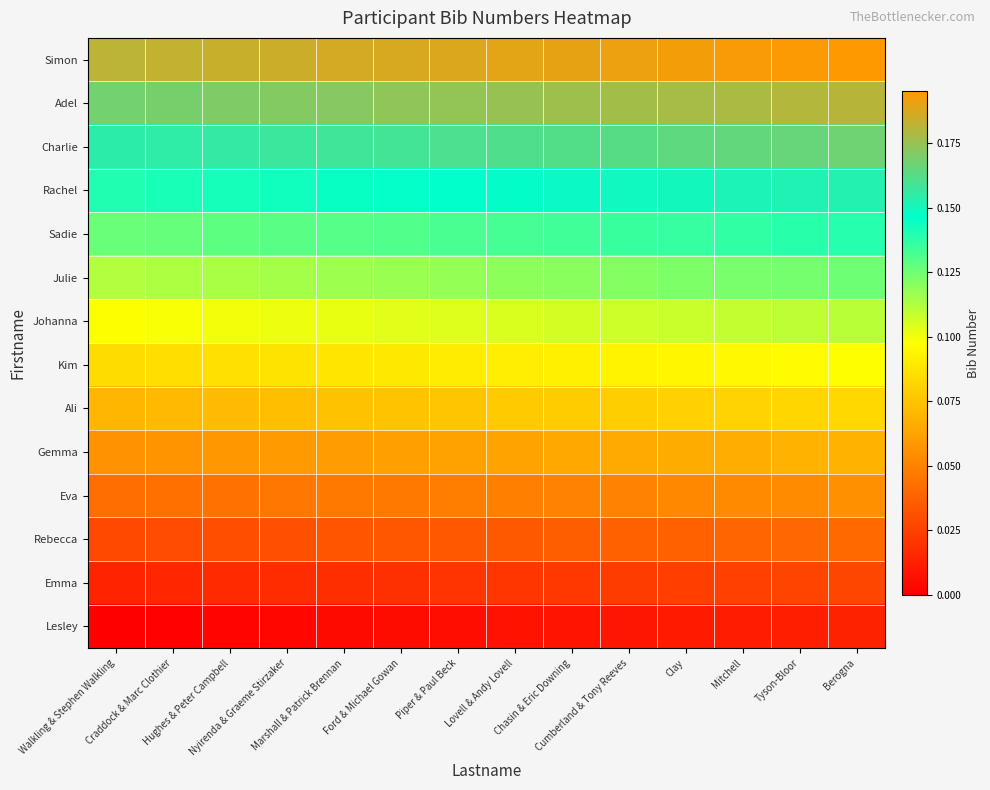

Reading left to right, transcribe all the data shown in this chart.

Lesley: Walkling & Stephen Walkling=0.0	Craddock & Marc Clothier=0.0	Hughes & Peter Campbell=0.0	Nyirenda & Graeme Stirzaker=0.0	Marshall & Patrick Brennan=0.0	Ford & Michael Gowan=0.0	Piper & Paul Beck=0.0	Lovell & Andy Lovell=0.0	Chasin & Eric Downing=0.0	Cumberland & Tony Reeves=0.0	Clay=0.0	Mitchell=0.0	Tyson-Bloor=0.0	Berogna=0.0
Emma: Walkling & Stephen Walkling=0.0	Craddock & Marc Clothier=0.0	Hughes & Peter Campbell=0.0	Nyirenda & Graeme Stirzaker=0.0	Marshall & Patrick Brennan=0.0	Ford & Michael Gowan=0.0	Piper & Paul Beck=0.0	Lovell & Andy Lovell=0.0	Chasin & Eric Downing=0.0	Cumberland & Tony Reeves=0.0	Clay=0.0	Mitchell=0.0	Tyson-Bloor=0.0	Berogna=0.0
Rebecca: Walkling & Stephen Walkling=0.0	Craddock & Marc Clothier=0.0	Hughes & Peter Campbell=0.0	Nyirenda & Graeme Stirzaker=0.0	Marshall & Patrick Brennan=0.0	Ford & Michael Gowan=0.0	Piper & Paul Beck=0.0	Lovell & Andy Lovell=0.0	Chasin & Eric Downing=0.0	Cumberland & Tony Reeves=0.0	Clay=0.0	Mitchell=0.0	Tyson-Bloor=0.0	Berogna=0.0
Eva: Walkling & Stephen Walkling=0.0	Craddock & Marc Clothier=0.0	Hughes & Peter Campbell=0.0	Nyirenda & Graeme Stirzaker=0.0	Marshall & Patrick Brennan=0.0	Ford & Michael Gowan=0.0	Piper & Paul Beck=0.0	Lovell & Andy Lovell=0.0	Chasin & Eric Downing=0.1	Cumberland & Tony Reeves=0.1	Clay=0.1	Mitchell=0.1	Tyson-Bloor=0.1	Berogna=0.1
Gemma: Walkling & Stephen Walkling=0.1	Craddock & Marc Clothier=0.1	Hughes & Peter Campbell=0.1	Nyirenda & Graeme Stirzaker=0.1	Marshall & Patrick Brennan=0.1	Ford & Michael Gowan=0.1	Piper & Paul Beck=0.1	Lovell & Andy Lovell=0.1	Chasin & Eric Downing=0.1	Cumberland & Tony Reeves=0.1	Clay=0.1	Mitchell=0.1	Tyson-Bloor=0.1	Berogna=0.1
Ali: Walkling & Stephen Walkling=0.1	Craddock & Marc Clothier=0.1	Hughes & Peter Campbell=0.1	Nyirenda & Graeme Stirzaker=0.1	Marshall & Patrick Brennan=0.1	Ford & Michael Gowan=0.1	Piper & Paul Beck=0.1	Lovell & Andy Lovell=0.1	Chasin & Eric Downing=0.1	Cumberland & Tony Reeves=0.1	Clay=0.1	Mitchell=0.1	Tyson-Bloor=0.1	Berogna=0.1
Kim: Walkling & Stephen Walkling=0.1	Craddock & Marc Clothier=0.1	Hughes & Peter Campbell=0.1	Nyirenda & Graeme Stirzaker=0.1	Marshall & Patrick Brennan=0.1	Ford & Michael Gowan=0.1	Piper & Paul Beck=0.1	Lovell & Andy Lovell=0.1	Chasin & Eric Downing=0.1	Cumberland & Tony Reeves=0.1	Clay=0.1	Mitchell=0.1	Tyson-Bloor=0.1	Berogna=0.1
Johanna: Walkling & Stephen Walkling=0.1	Craddock & Marc Clothier=0.1	Hughes & Peter Campbell=0.1	Nyirenda & Graeme Stirzaker=0.1	Marshall & Patrick Brennan=0.1	Ford & Michael Gowan=0.1	Piper & Paul Beck=0.1	Lovell & Andy Lovell=0.1	Chasin & Eric Downing=0.1	Cumberland & Tony Reeves=0.1	Clay=0.1	Mitchell=0.1	Tyson-Bloor=0.1	Berogna=0.1
Julie: Walkling & Stephen Walkling=0.1	Craddock & Marc Clothier=0.1	Hughes & Peter Campbell=0.1	Nyirenda & Graeme Stirzaker=0.1	Marshall & Patrick Brennan=0.1	Ford & Michael Gowan=0.1	Piper & Paul Beck=0.1	Lovell & Andy Lovell=0.1	Chasin & Eric Downing=0.1	Cumberland & Tony Reeves=0.1	Clay=0.1	Mitchell=0.1	Tyson-Bloor=0.1	Berogna=0.1
Sadie: Walkling & Stephen Walkling=0.1	Craddock & Marc Clothier=0.1	Hughes & Peter Campbell=0.1	Nyirenda & Graeme Stirzaker=0.1	Marshall & Patrick Brennan=0.1	Ford & Michael Gowan=0.1	Piper & Paul Beck=0.1	Lovell & Andy Lovell=0.1	Chasin & Eric Downing=0.1	Cumberland & Tony Reeves=0.1	Clay=0.1	Mitchell=0.1	Tyson-Bloor=0.1	Berogna=0.1
Rachel: Walkling & Stephen Walkling=0.1	Craddock & Marc Clothier=0.1	Hughes & Peter Campbell=0.1	Nyirenda & Graeme Stirzaker=0.1	Marshall & Patrick Brennan=0.1	Ford & Michael Gowan=0.1	Piper & Paul Beck=0.1	Lovell & Andy Lovell=0.1	Chasin & Eric Downing=0.1	Cumberland & Tony Reeves=0.1	Clay=0.1	Mitchell=0.2	Tyson-Bloor=0.2	Berogna=0.2
Charlie: Walkling & Stephen Walkling=0.2	Craddock & Marc Clothier=0.2	Hughes & Peter Campbell=0.2	Nyirenda & Graeme Stirzaker=0.2	Marshall & Patrick Brennan=0.2	Ford & Michael Gowan=0.2	Piper & Paul Beck=0.2	Lovell & Andy Lovell=0.2	Chasin & Eric Downing=0.2	Cumberland & Tony Reeves=0.2	Clay=0.2	Mitchell=0.2	Tyson-Bloor=0.2	Berogna=0.2
Adel: Walkling & Stephen Walkling=0.2	Craddock & Marc Clothier=0.2	Hughes & Peter Campbell=0.2	Nyirenda & Graeme Stirzaker=0.2	Marshall & Patrick Brennan=0.2	Ford & Michael Gowan=0.2	Piper & Paul Beck=0.2	Lovell & Andy Lovell=0.2	Chasin & Eric Downing=0.2	Cumberland & Tony Reeves=0.2	Clay=0.2	Mitchell=0.2	Tyson-Bloor=0.2	Berogna=0.2
Simon: Walkling & Stephen Walkling=0.2	Craddock & Marc Clothier=0.2	Hughes & Peter Campbell=0.2	Nyirenda & Graeme Stirzaker=0.2	Marshall & Patrick Brennan=0.2	Ford & Michael Gowan=0.2	Piper & Paul Beck=0.2	Lovell & Andy Lovell=0.2	Chasin & Eric Downing=0.2	Cumberland & Tony Reeves=0.2	Clay=0.2	Mitchell=0.2	Tyson-Bloor=0.2	Berogna=0.2